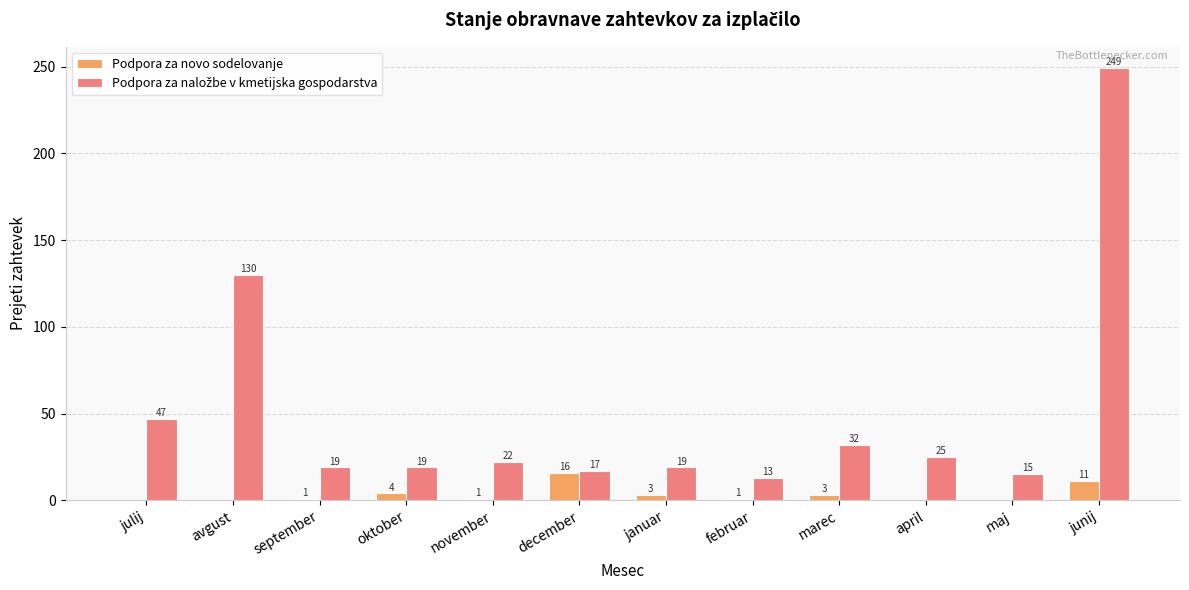

True or false: Podpora za novo sodelovanje has a value of 8 at avgust.

False